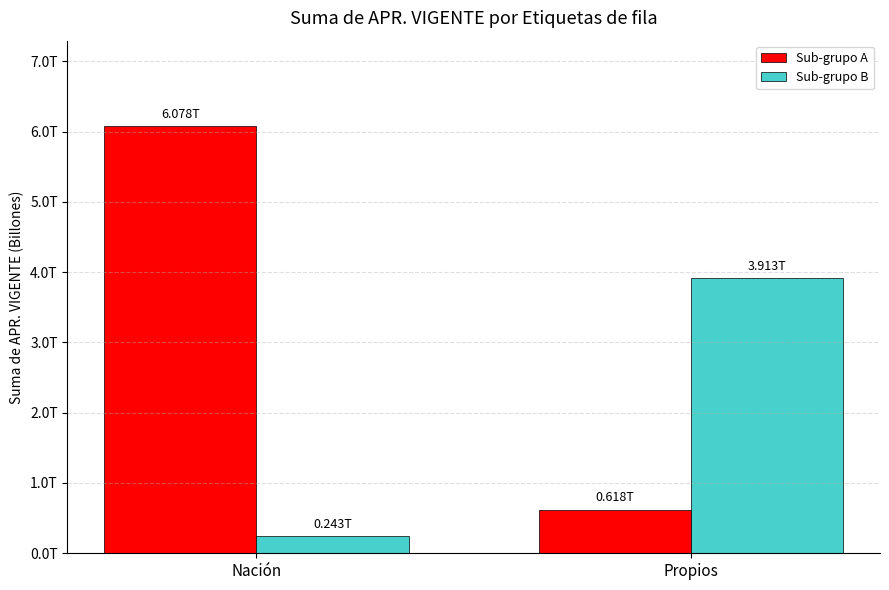

Reading right to left, extract all data points from this chart.

Sub-grupo A: 617843902212	6078205149068
Sub-grupo B: 3913049927911	243052950673